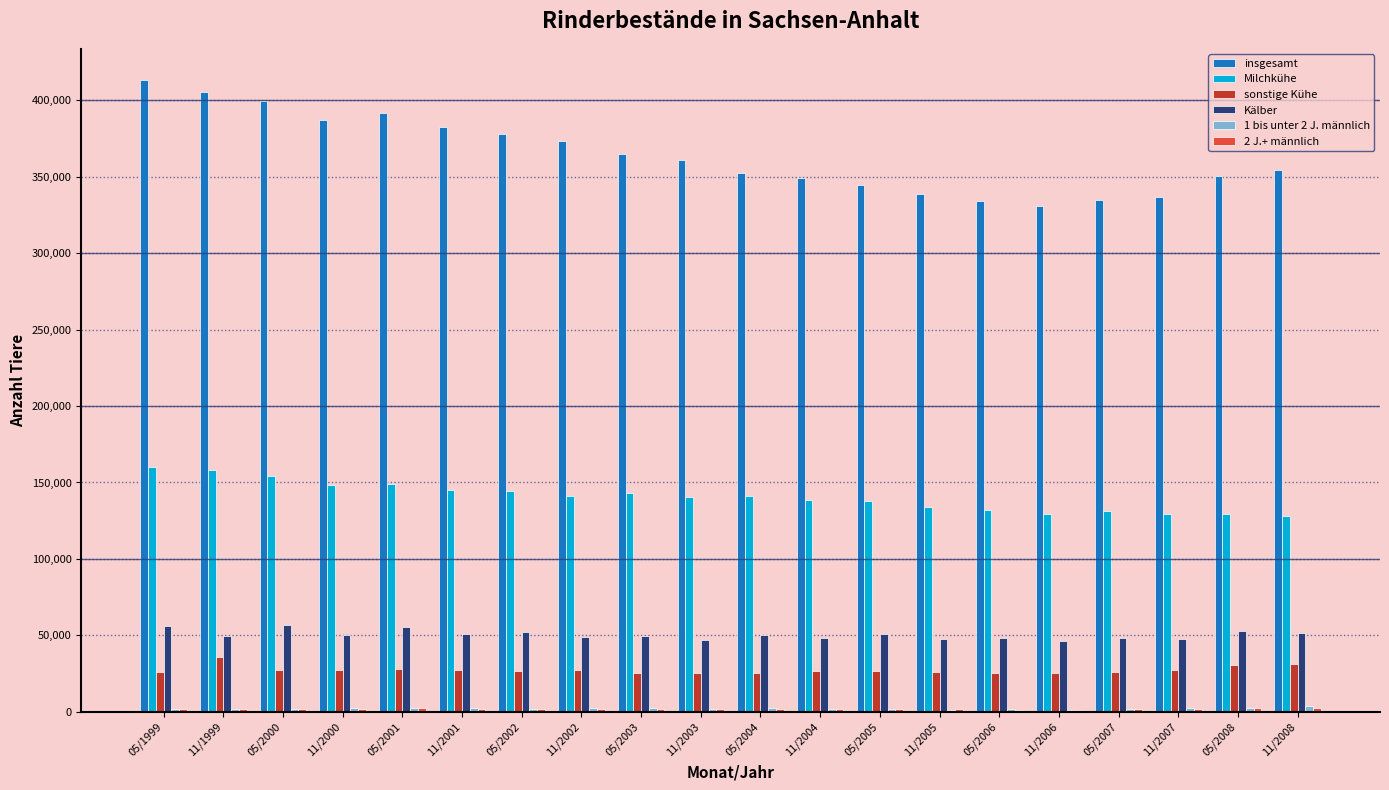

How many values in the Kälber series are below 50112?

10